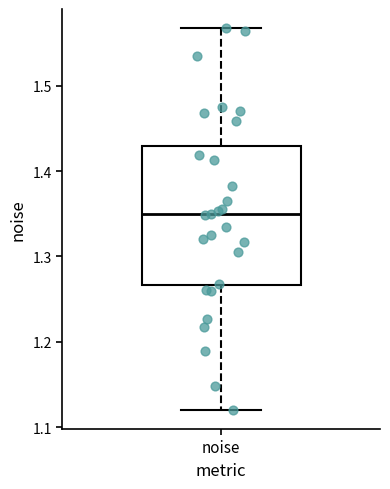

Where does the lower whisker of the box for noise end on the y-axis? The values are not printed on the chart, so give them approximately, as read against the axis.

1.12